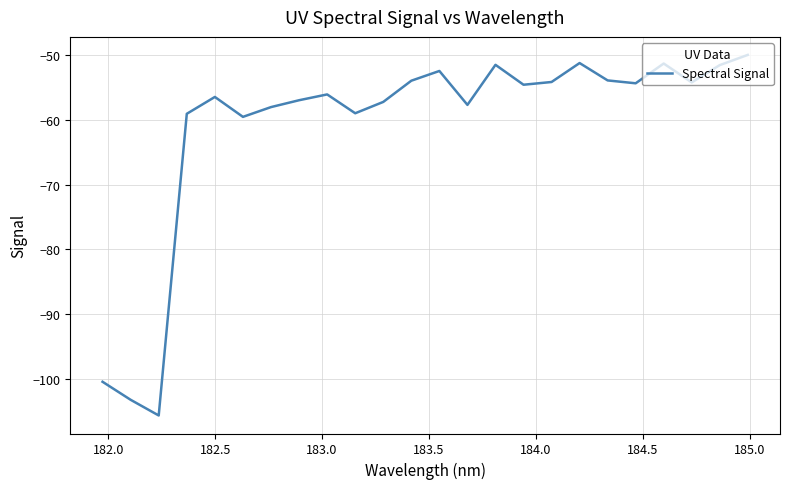

What is the difference between the maximum and minimum values?

55.7